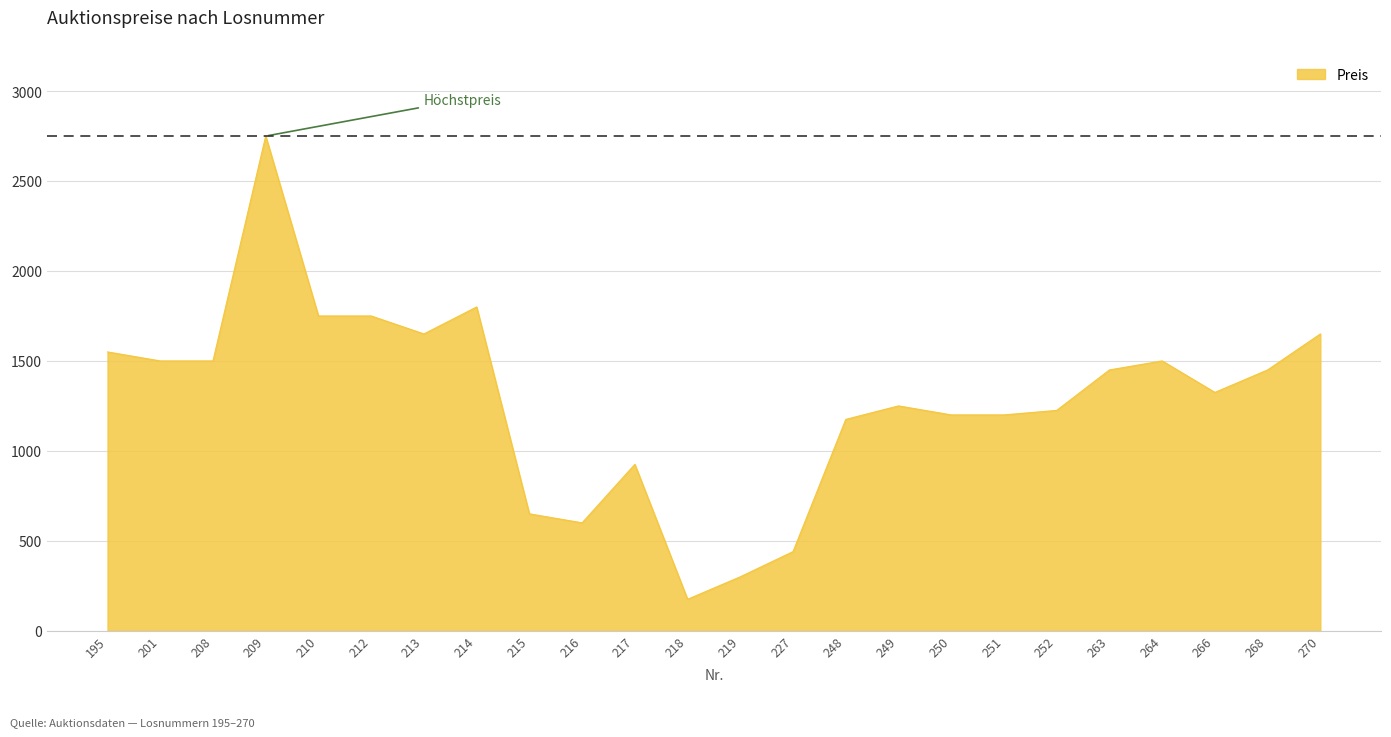

What is the difference between the maximum and minimum values?

2575